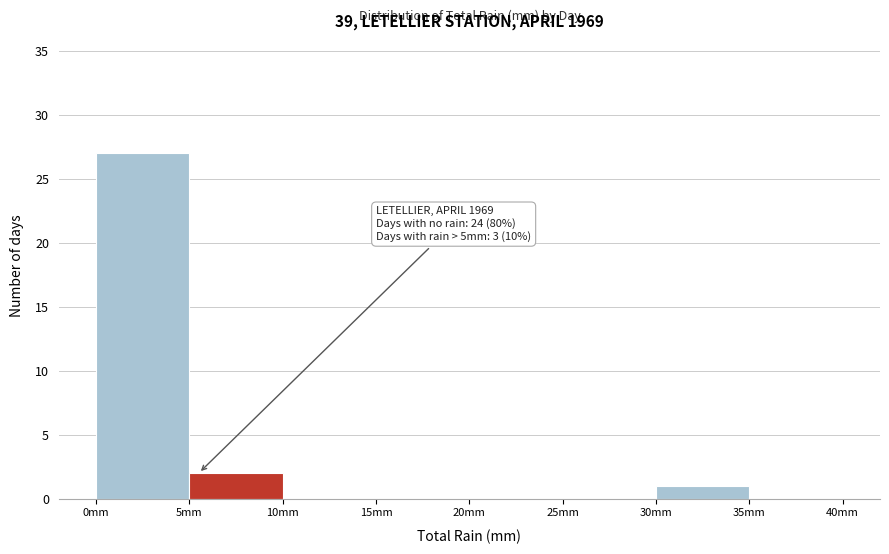

Over which range of the x-axis is the bar tallest?

0 to 5